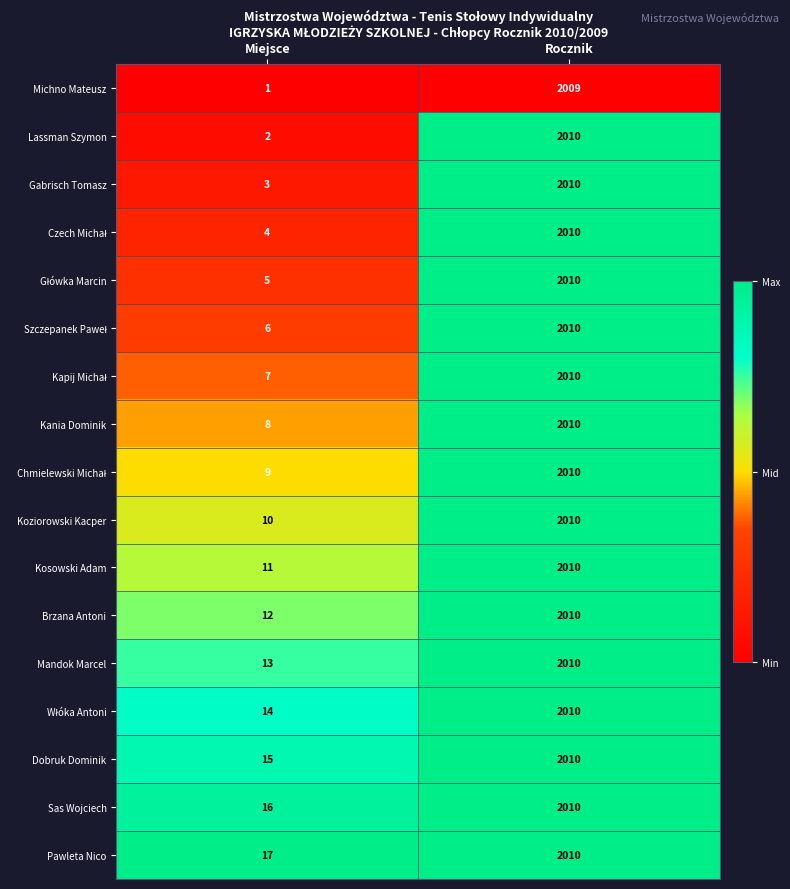

At which category is the sum across all series the highest?

Rocznik